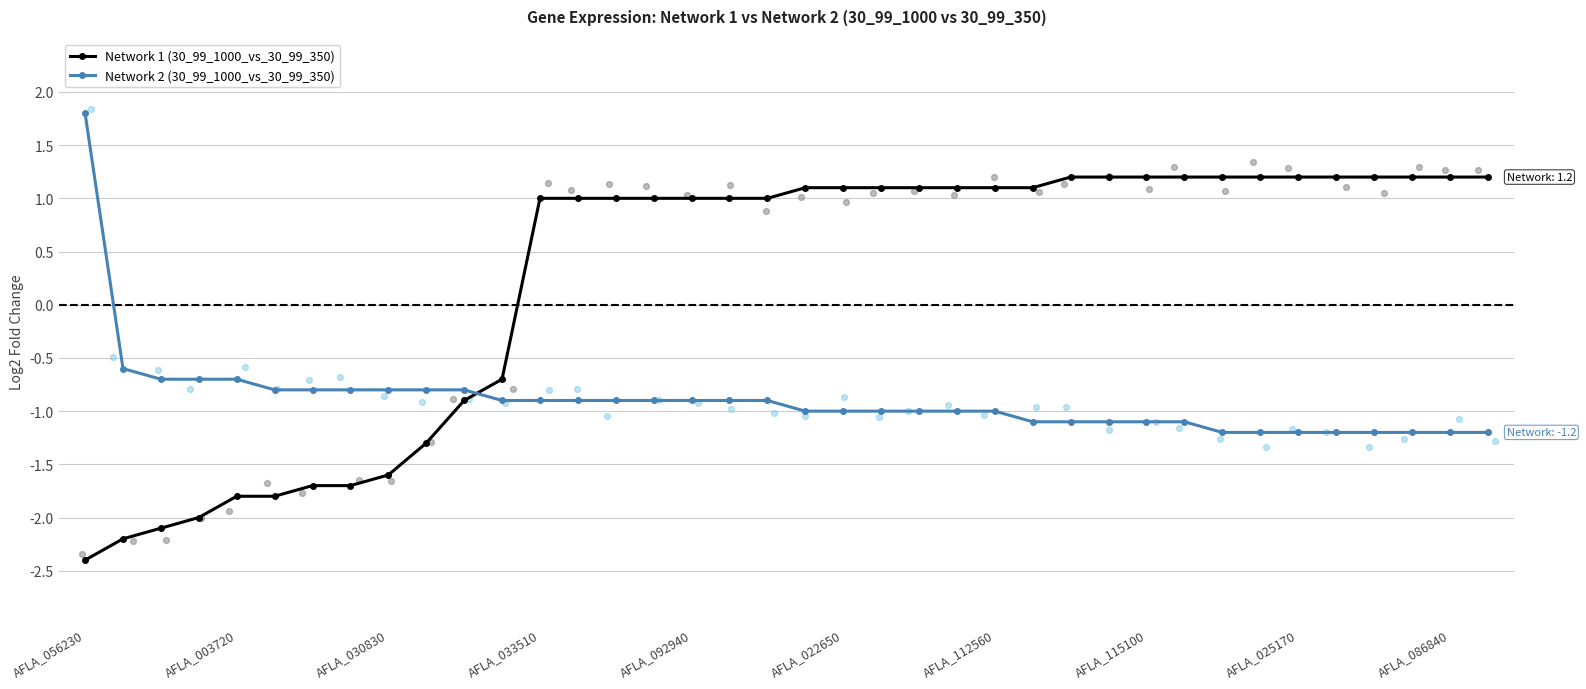

Which series reaches the maximum Y coordinate?

Network 2 (30_99_1000_vs_30_99_350)